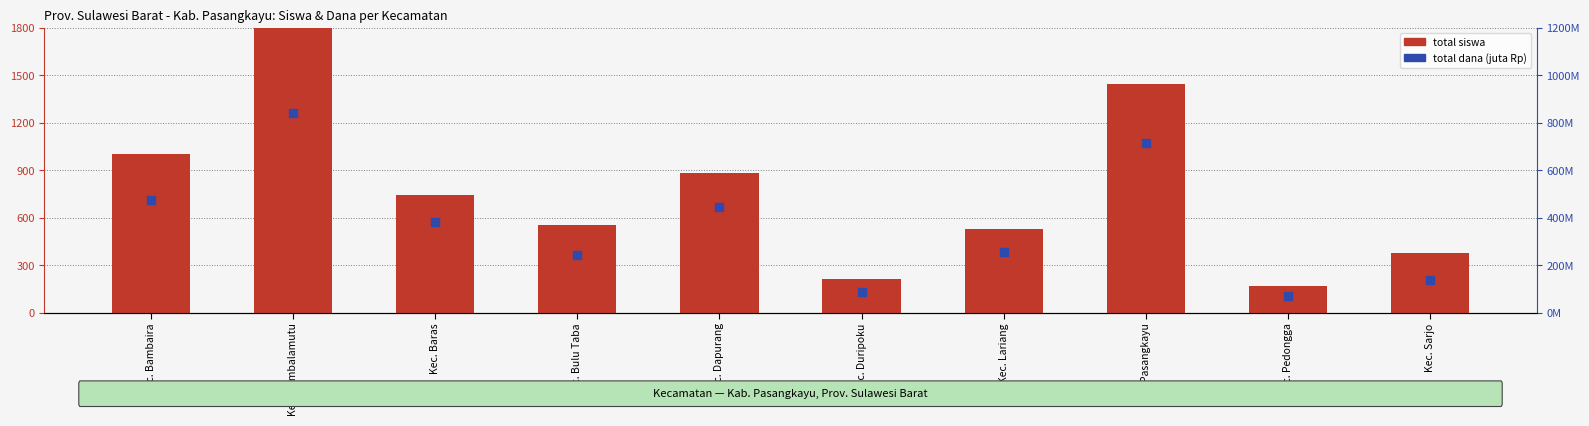

What are all the series names shown in the legend?

total siswa, total dana (juta Rp)